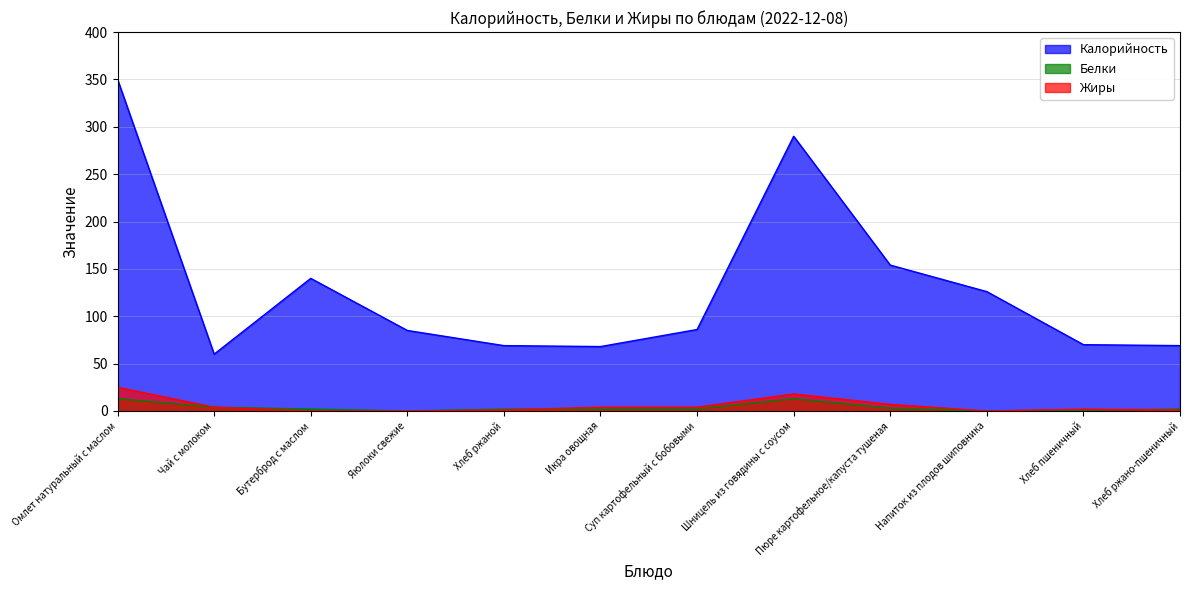

True or false: Белки and Жиры intersect in this chart.

True